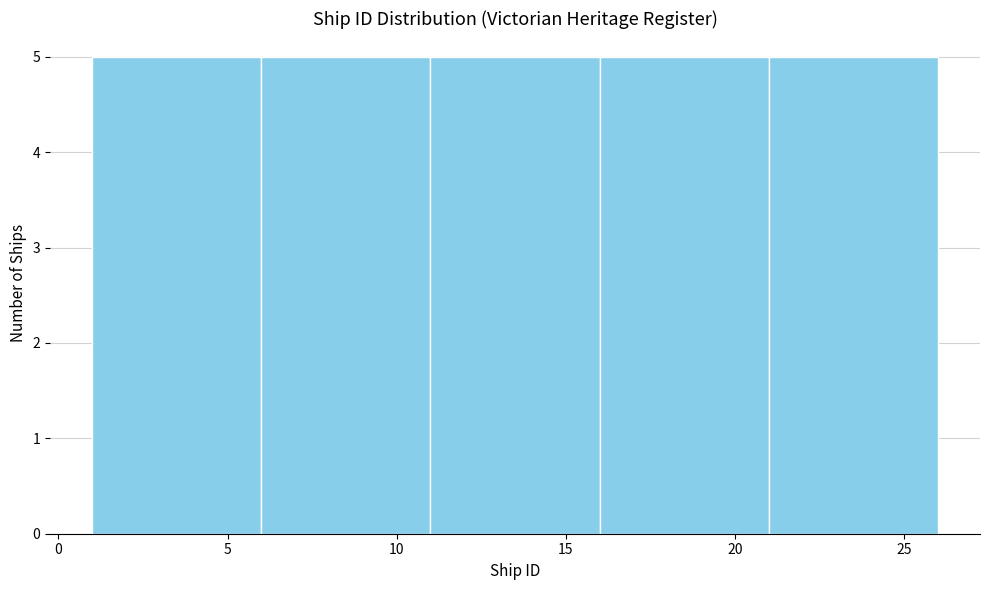

Reading left to right, list every bar in this chart as the range it spans on the x-axis followed by its height. The values are not printed on the chart, so give them approximately, as read against the axis.

1 to 6: 5
6 to 11: 5
11 to 16: 5
16 to 21: 5
21 to 26: 5